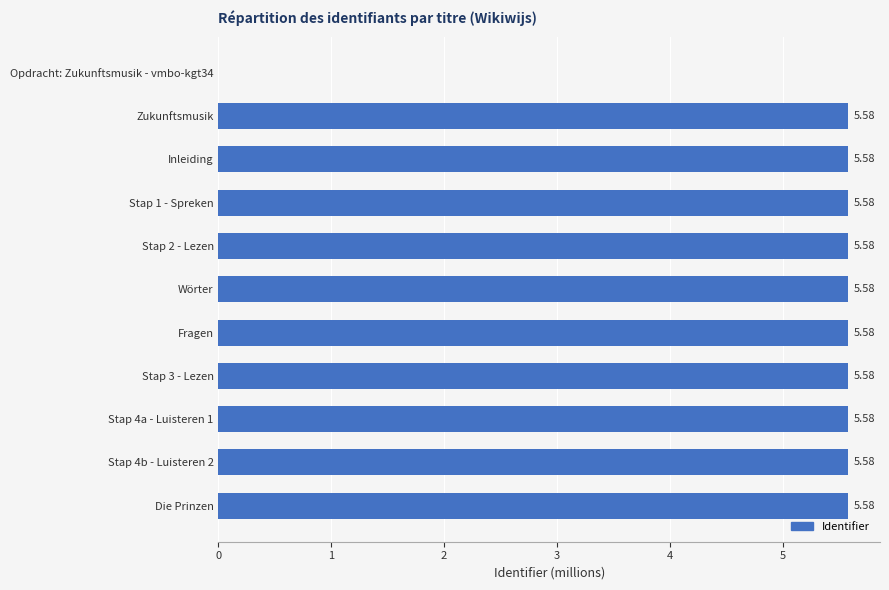

What is the sum of all values?

55.8